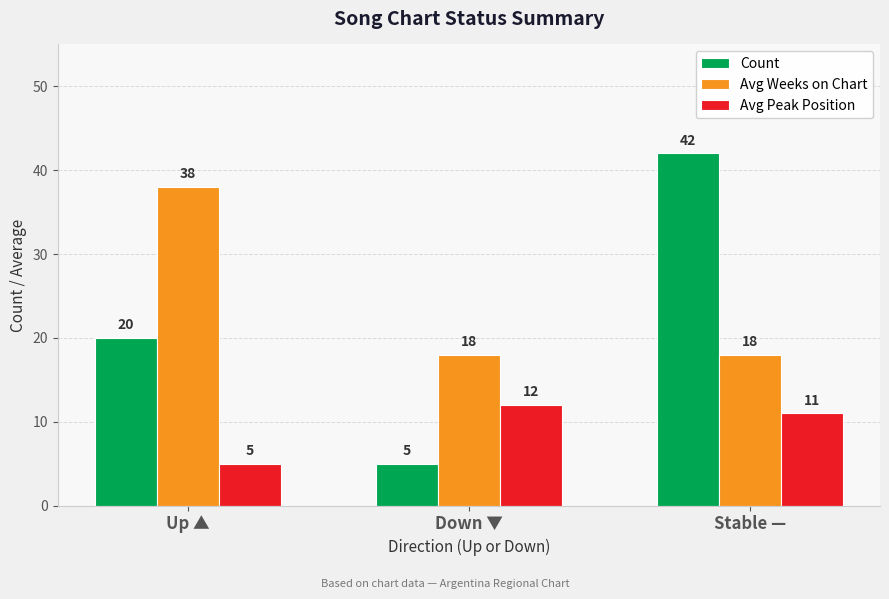

True or false: Avg Weeks on Chart has a value of 13 at Up ▲.

False